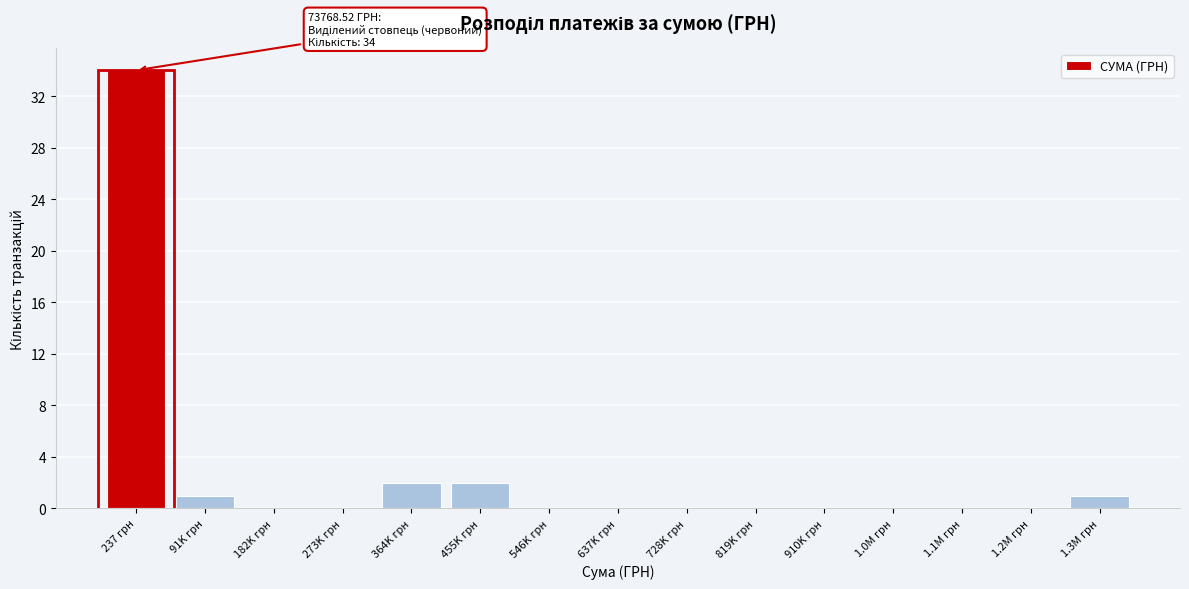

Reading left to right, transcribe all the data shown in this chart.

237 грн=34	91K грн=1	182K грн=0	273K грн=0	364K грн=2	455K грн=2	546K грн=0	637K грн=0	728K грн=0	819K грн=0	910K грн=0	1.0M грн=0	1.1M грн=0	1.2M грн=0	1.3M грн=1